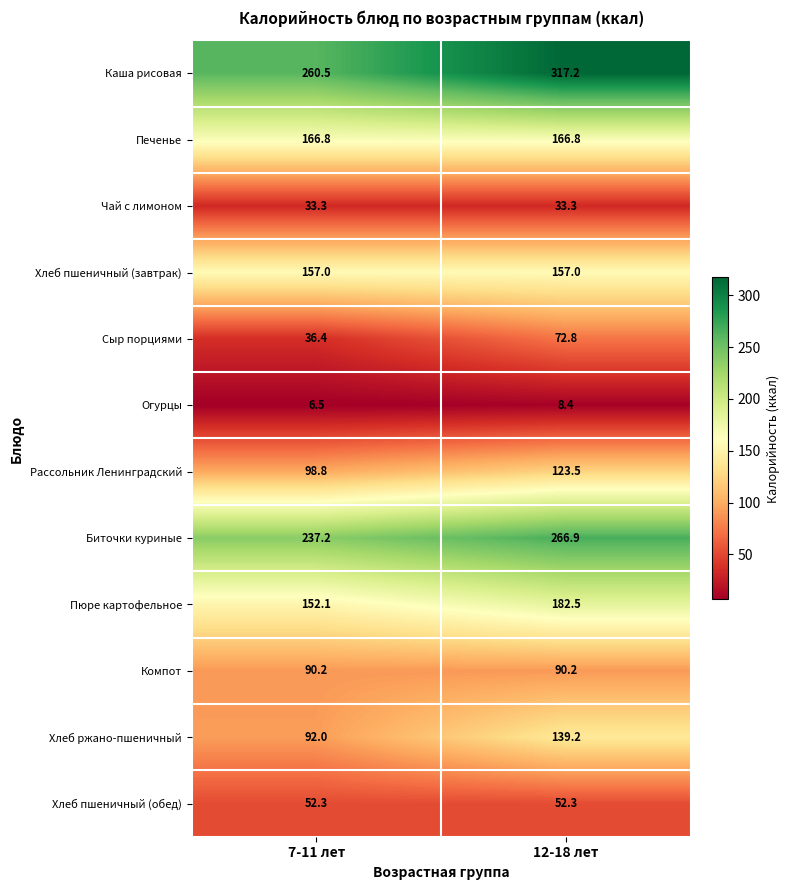

What is the difference between the highest and lowest values at 7-11 лет?

254.0